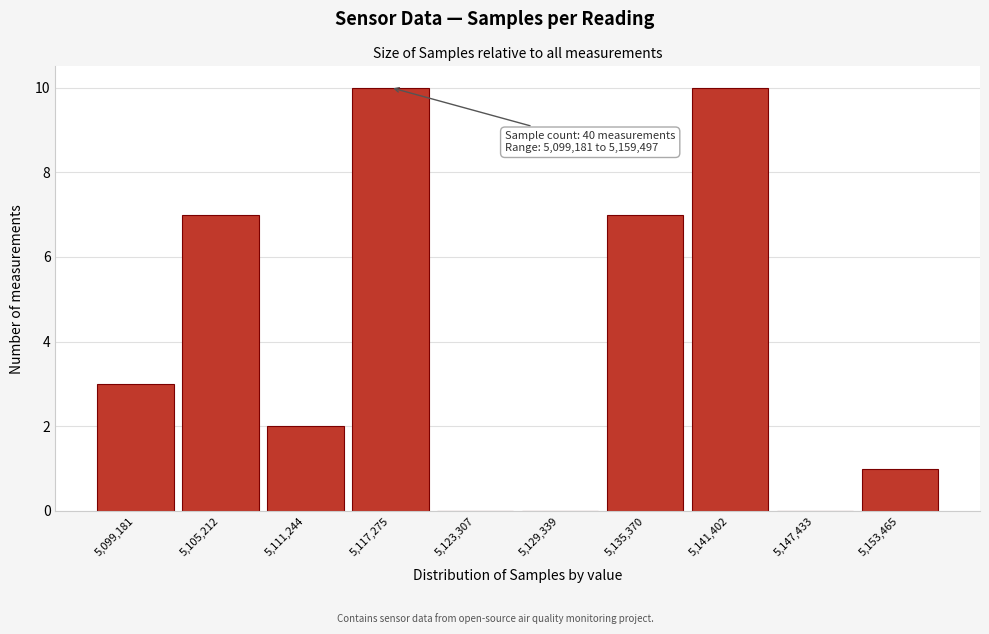

Reading left to right, extract all data points from this chart.

5,099,181=3	5,105,212=7	5,111,244=2	5,117,275=10	5,123,307=0	5,129,339=0	5,135,370=7	5,141,402=10	5,147,433=0	5,153,465=1